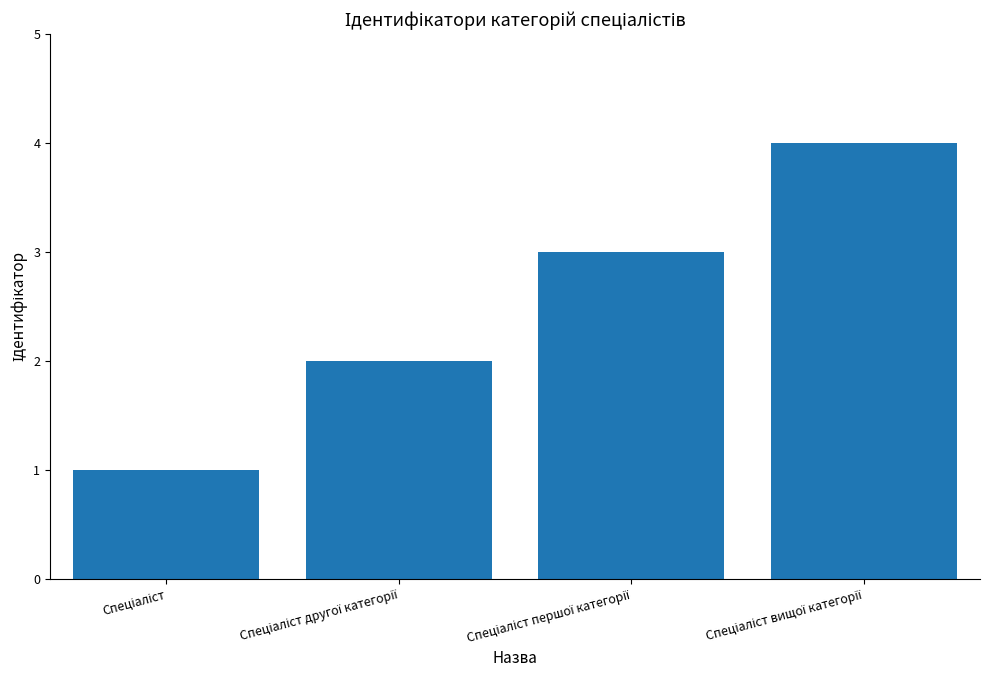

What is the sum of all values?

10